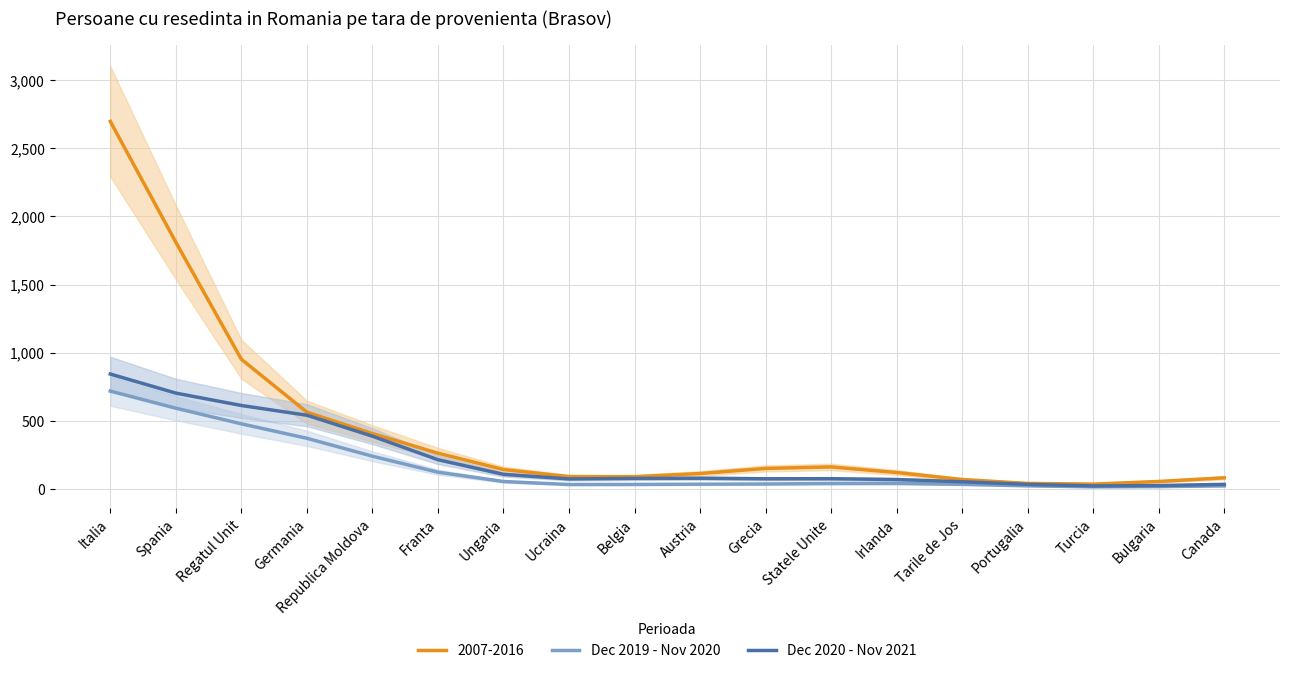

What is the spread (max minus min) of values at Irlanda?

28.8